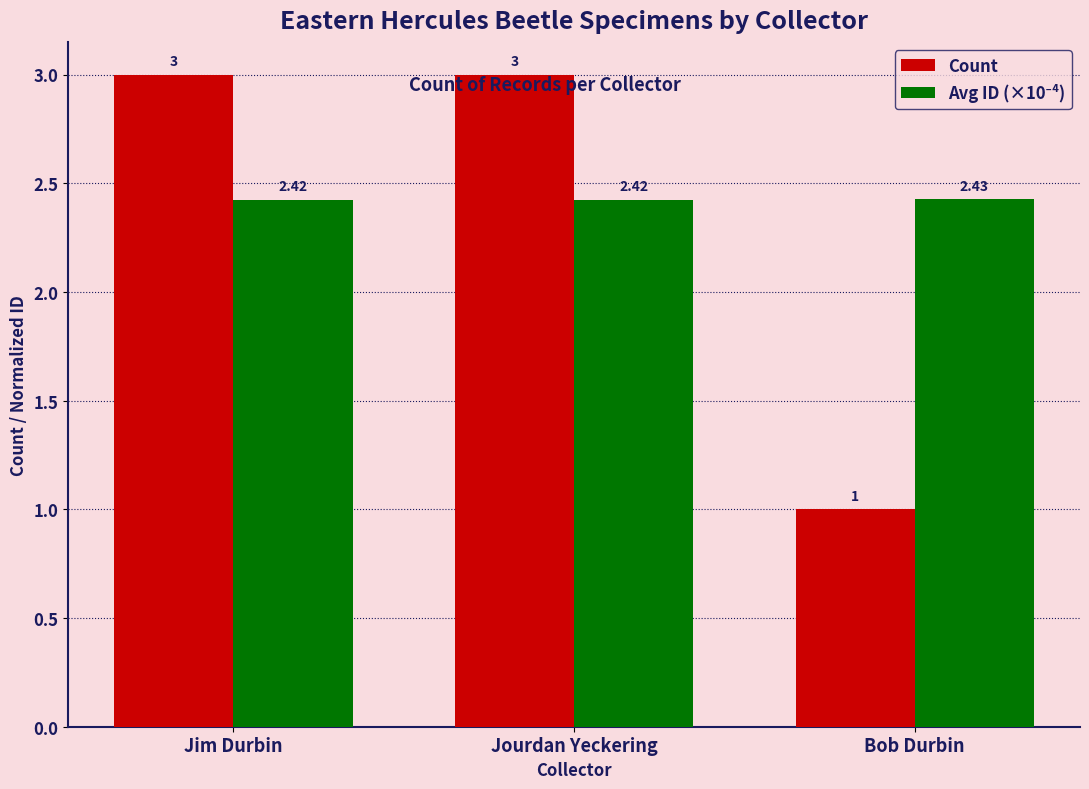

Which series has the widest spread of values?

Count